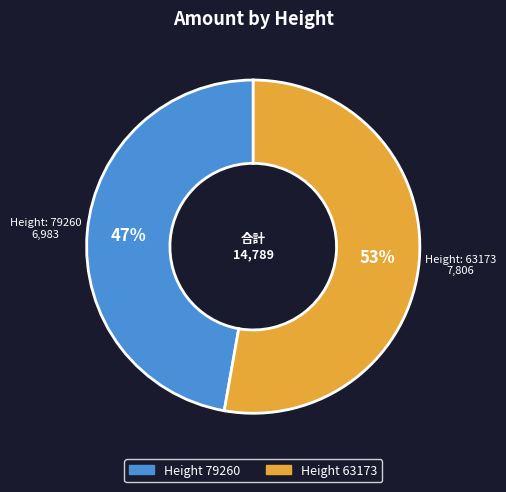

Rank the categories by value from highest to lowest.

Height 63173, Height 79260